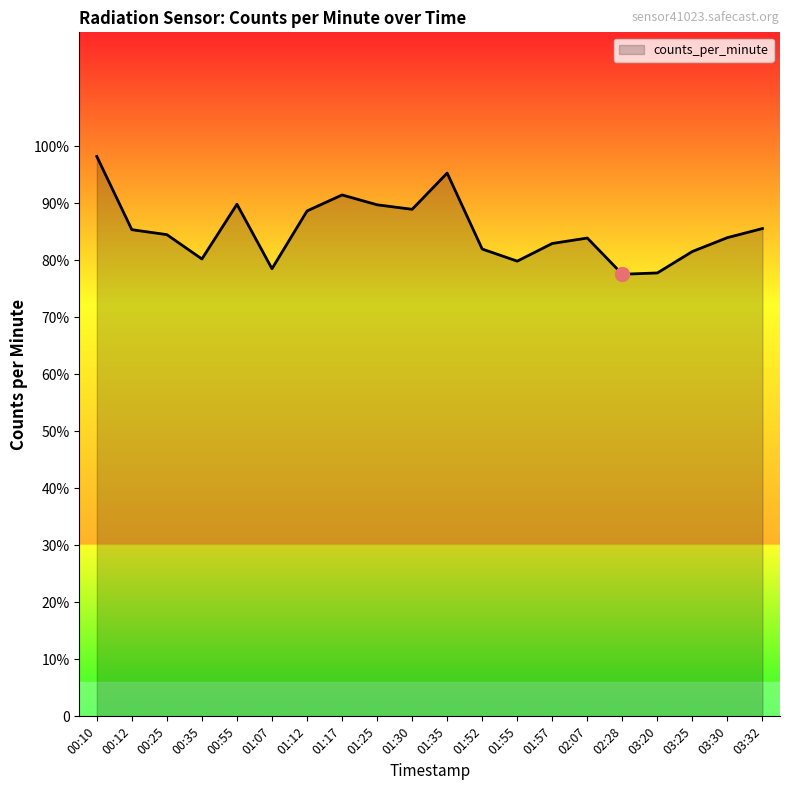

What is the difference between the maximum and second lowest values?

20.4